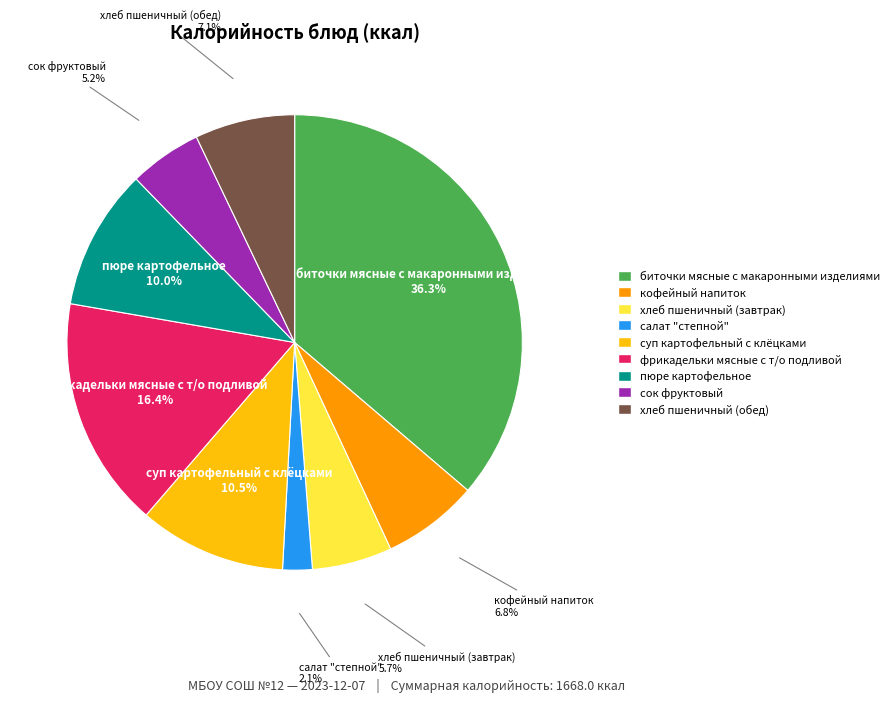

Count the number of slices in the pie.

9